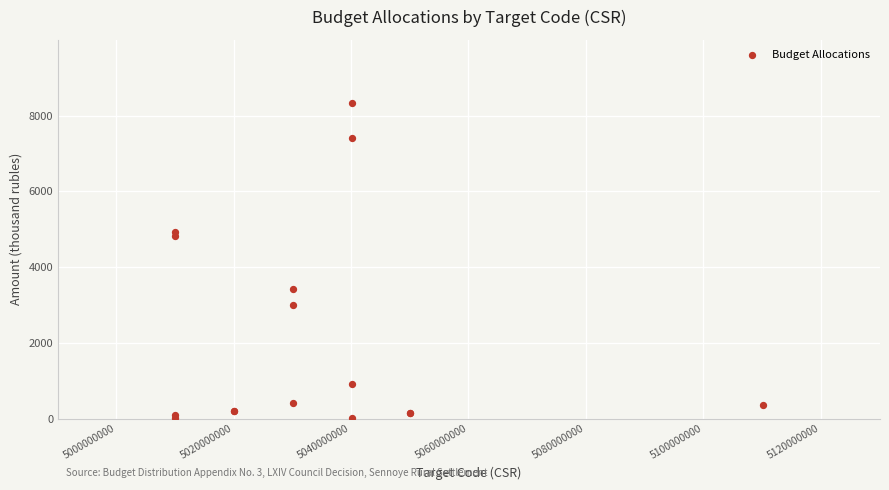

What Y value in the scatter plot is closest to 4172?

4813.9